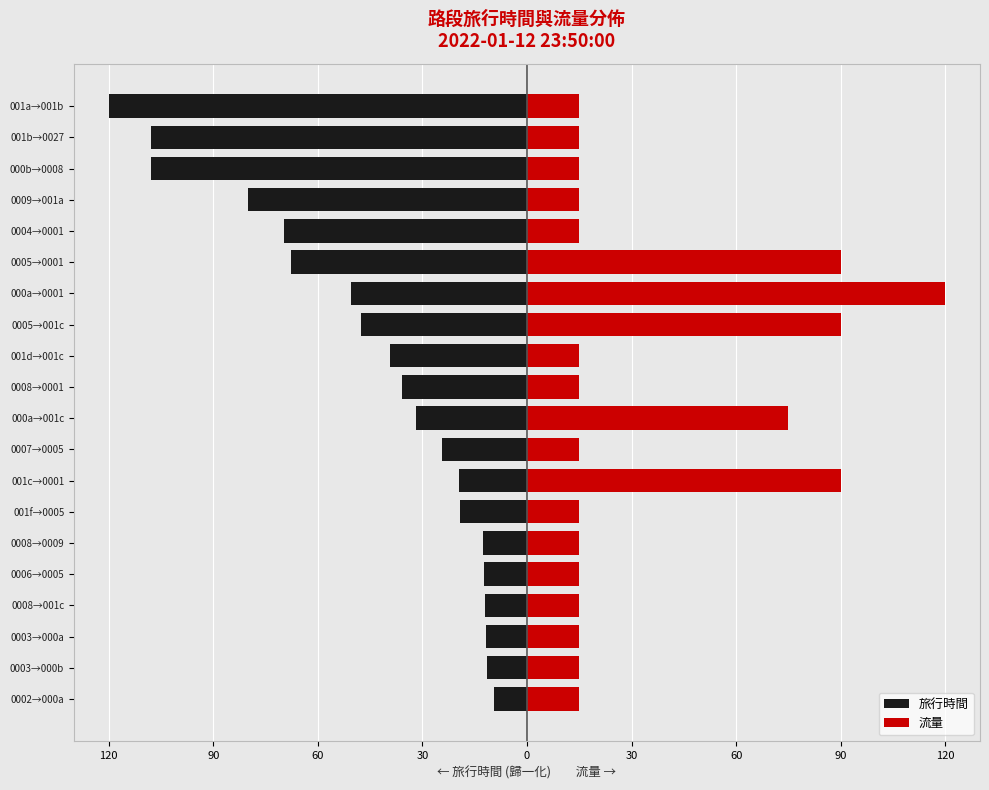

How many data points in 旅行時間 are less than -31?

11